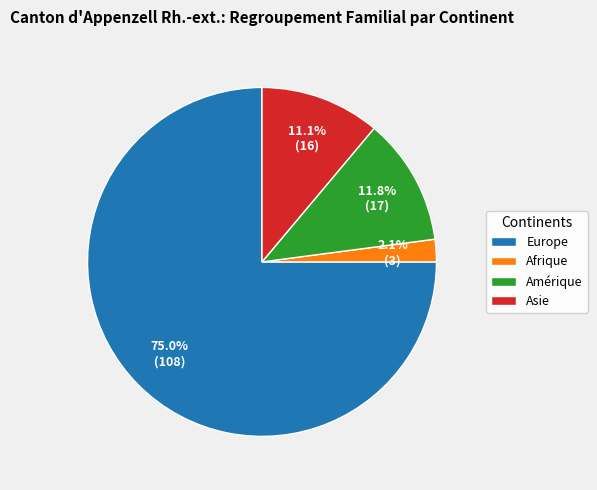

Rank the categories by value from highest to lowest.

Europe, Amérique, Asie, Afrique